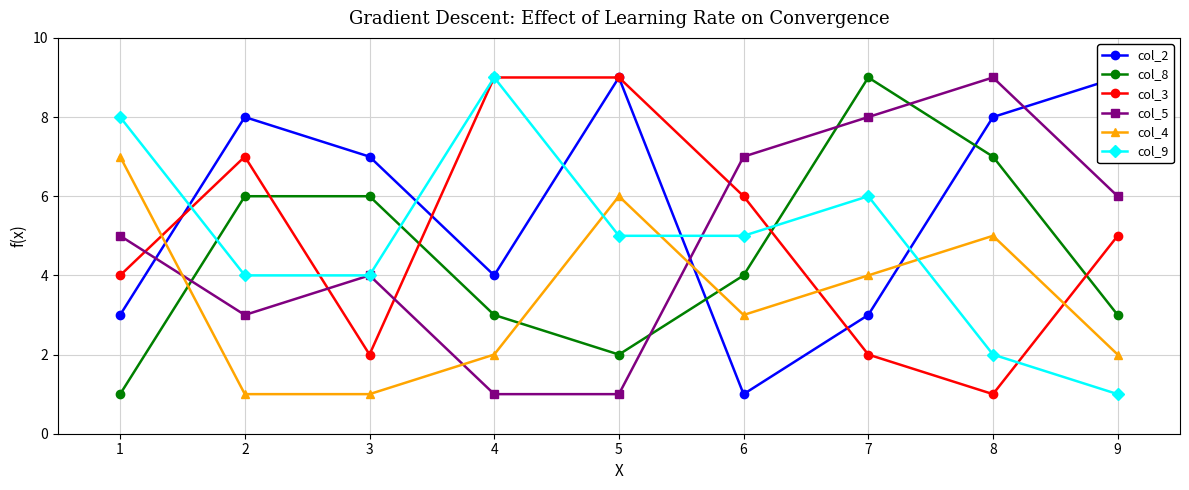

Which series has the largest total across all categories?

col_2